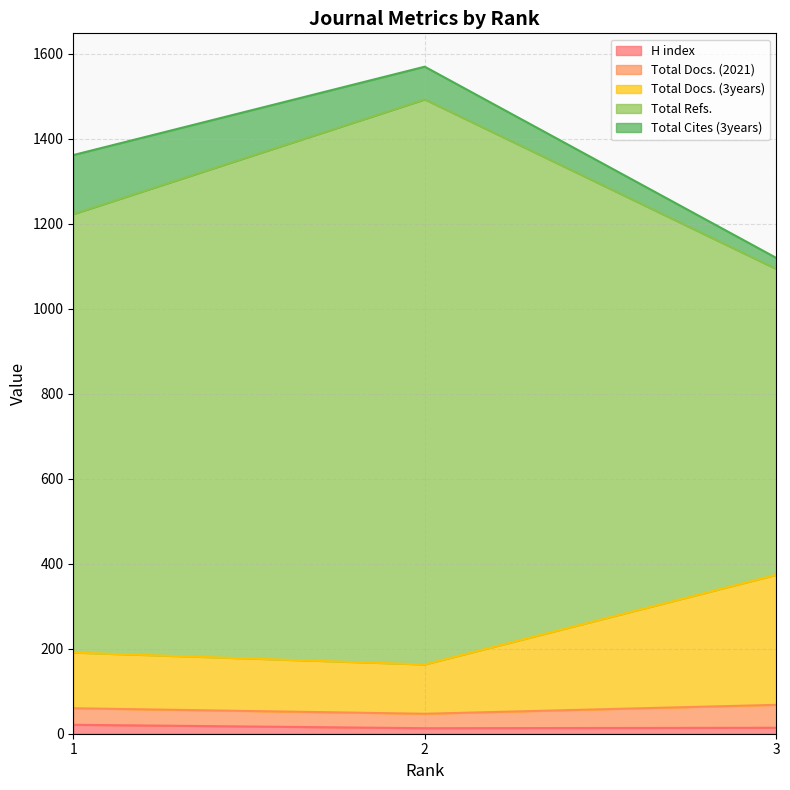

Which series changed the most between 1 and 3?

Total Refs.